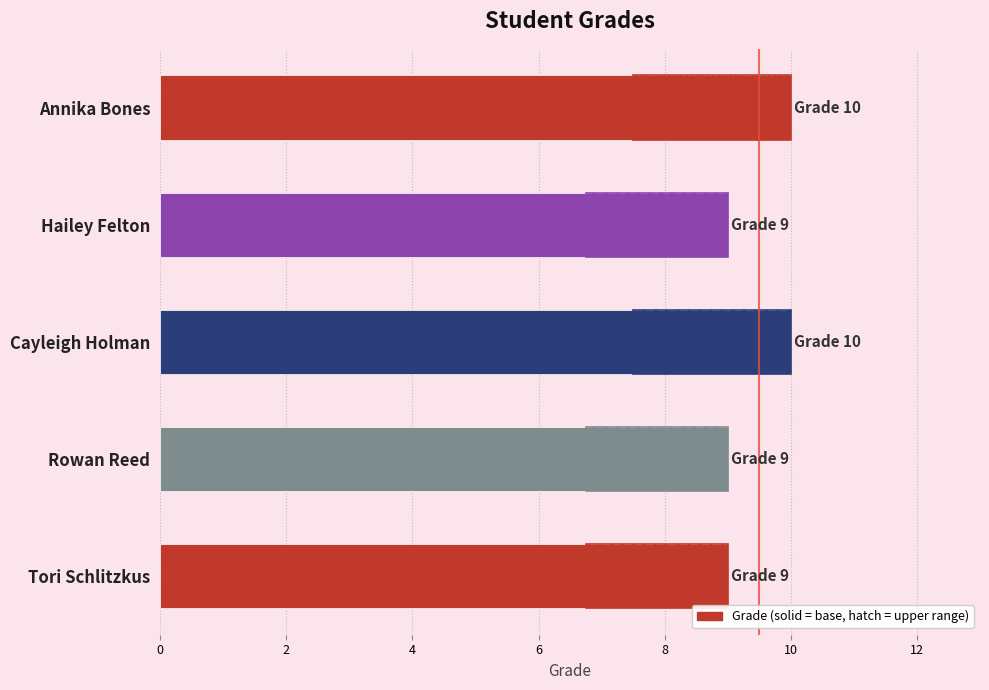

The value at Cayleigh Holman is 10. True or false?

True